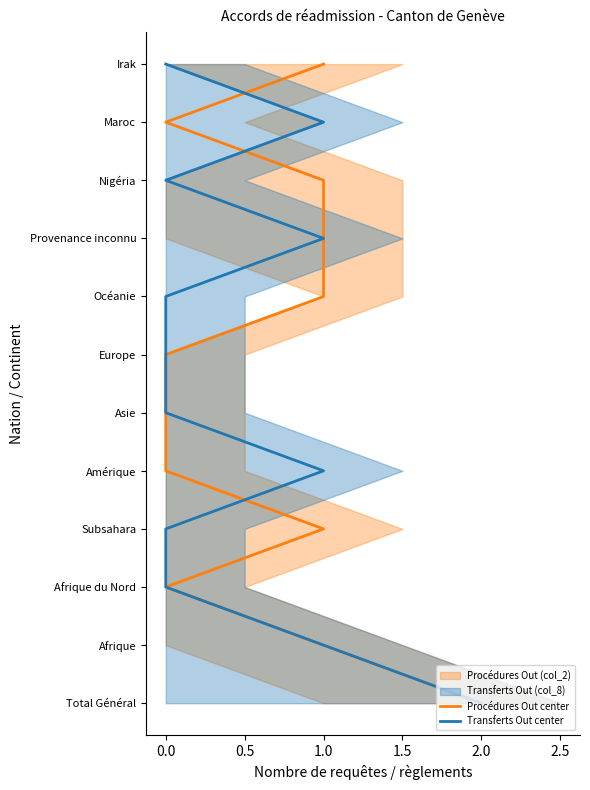

True or false: Transferts Out center has more than 1 points higher than both neighbors.

False